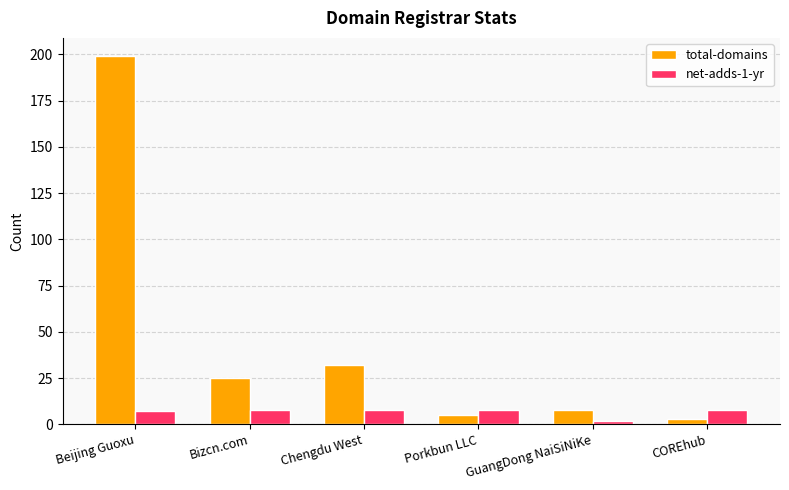

Is the value of total-domains at Bizcn.com greater than the value of net-adds-1-yr at Bizcn.com?

Yes